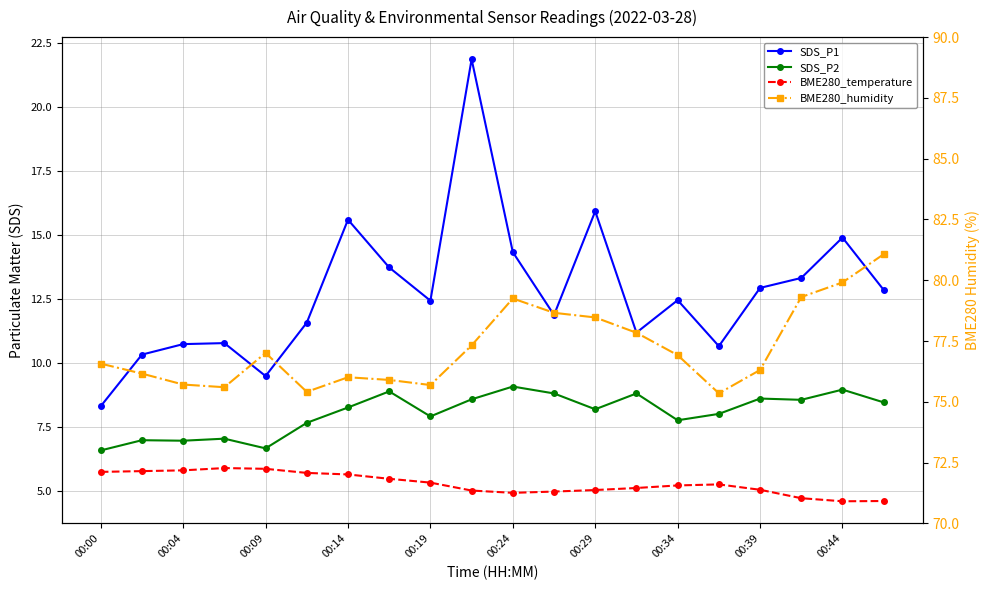

The value of SDS_P1 at 11 is 5.5. True or false?

False